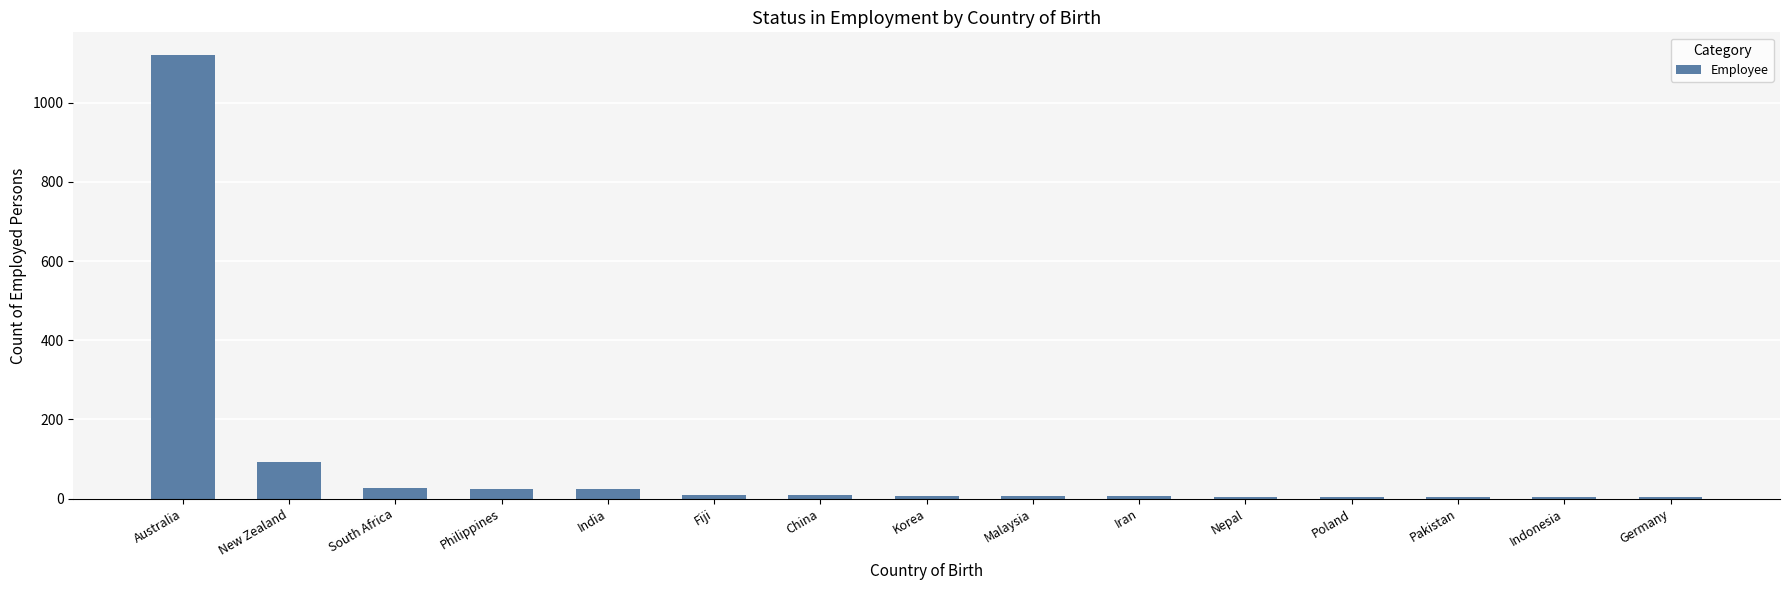

Where does the data first go above 7?

Australia